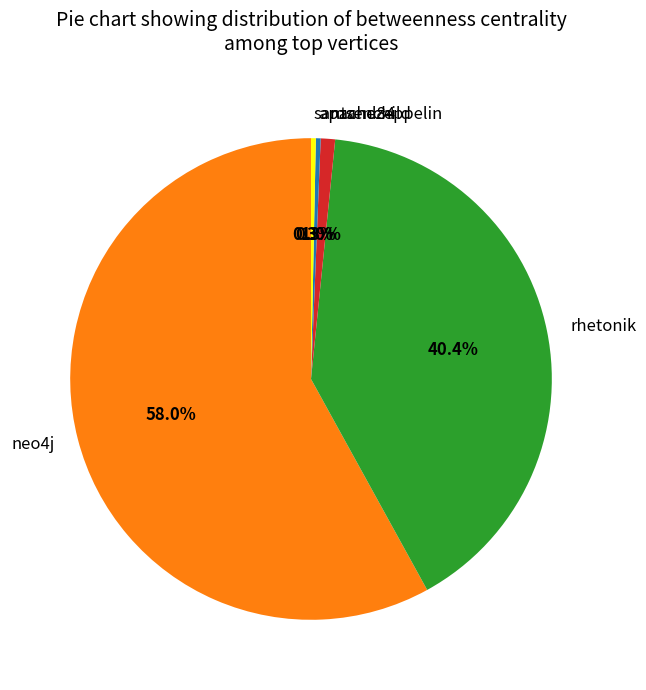

To the nearest percent, what percentage of the pie is rhetonik?

40%